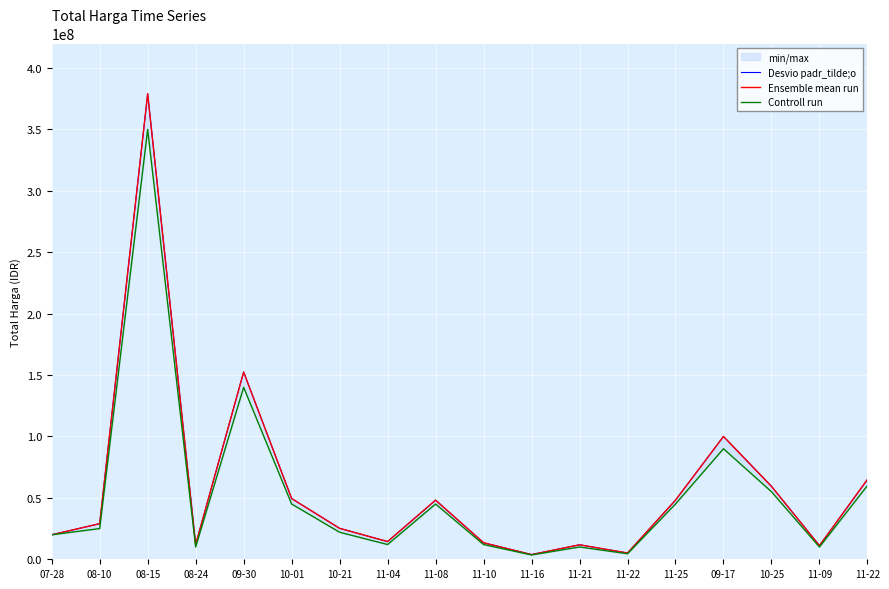

How many interior local peaks does the Desvio padr_tilde;o series have?

5